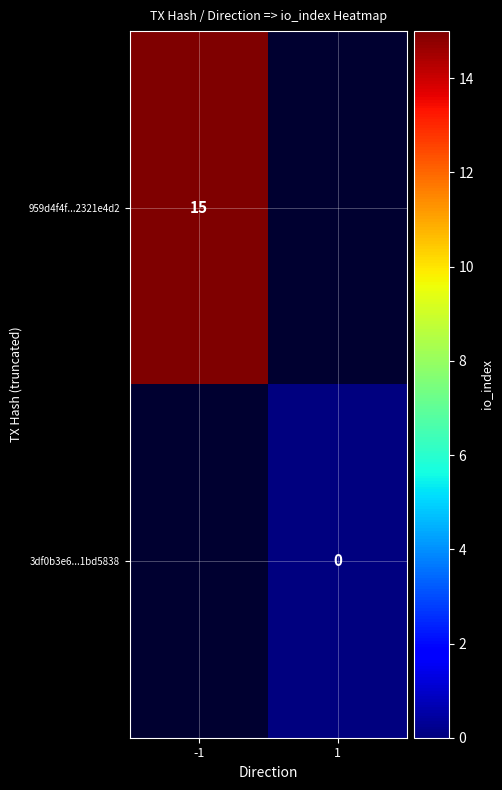

Between 1 and -1, which is larger?

-1